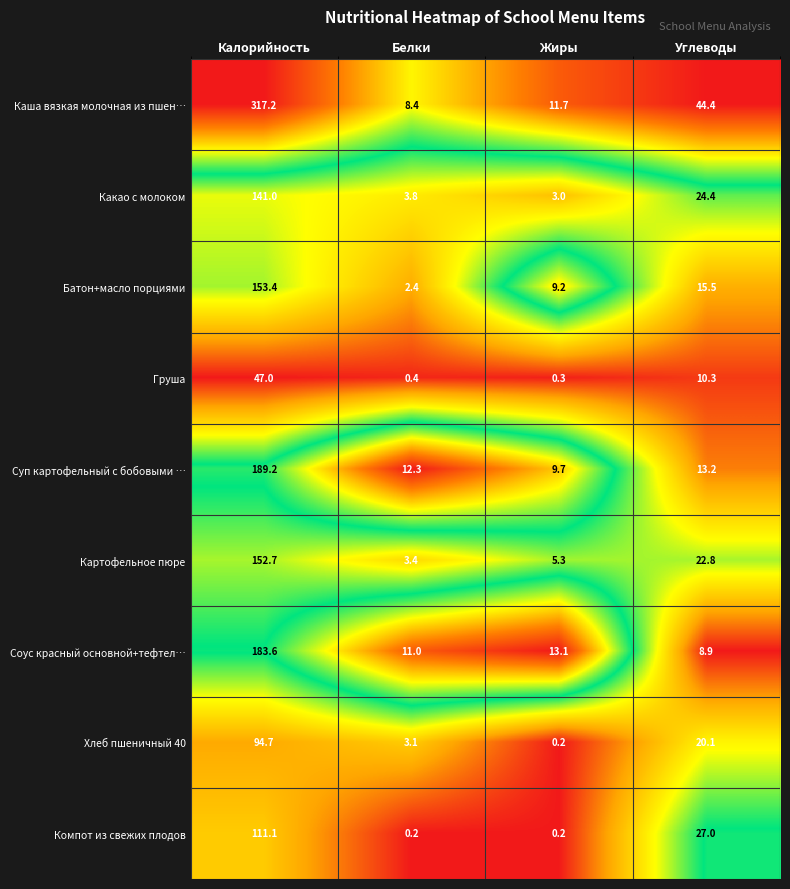

What is the total value across all series at Калорийность?

1389.9